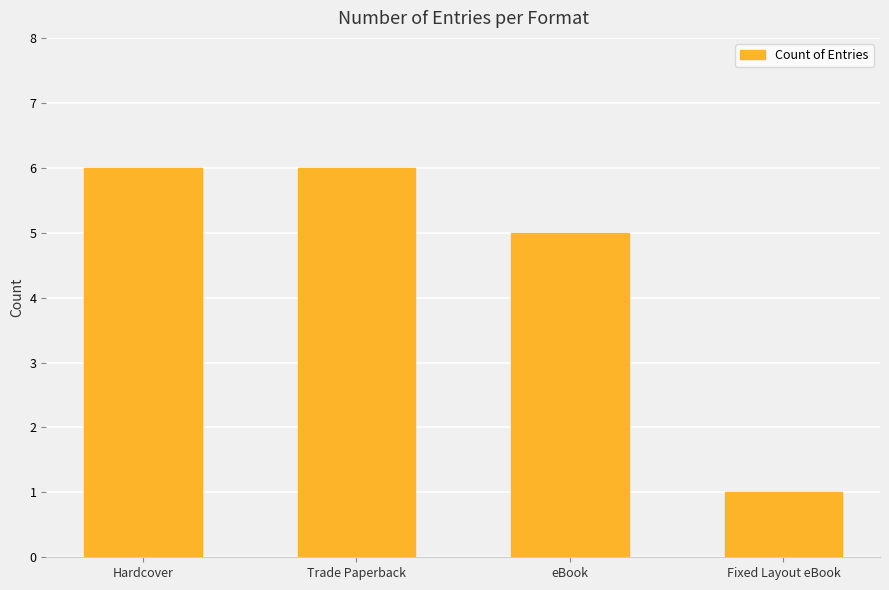

How many data points are less than 6?

2